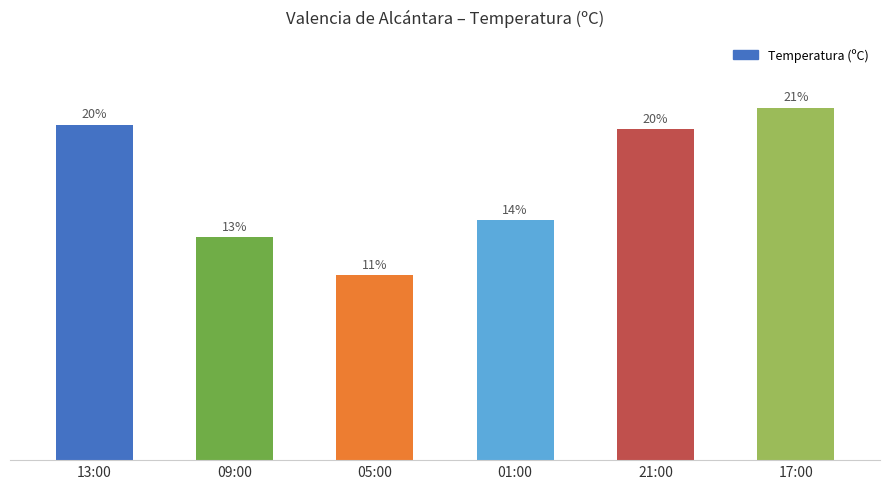

List the labels in order of value, smallest first.

05:00, 09:00, 01:00, 21:00, 13:00, 17:00